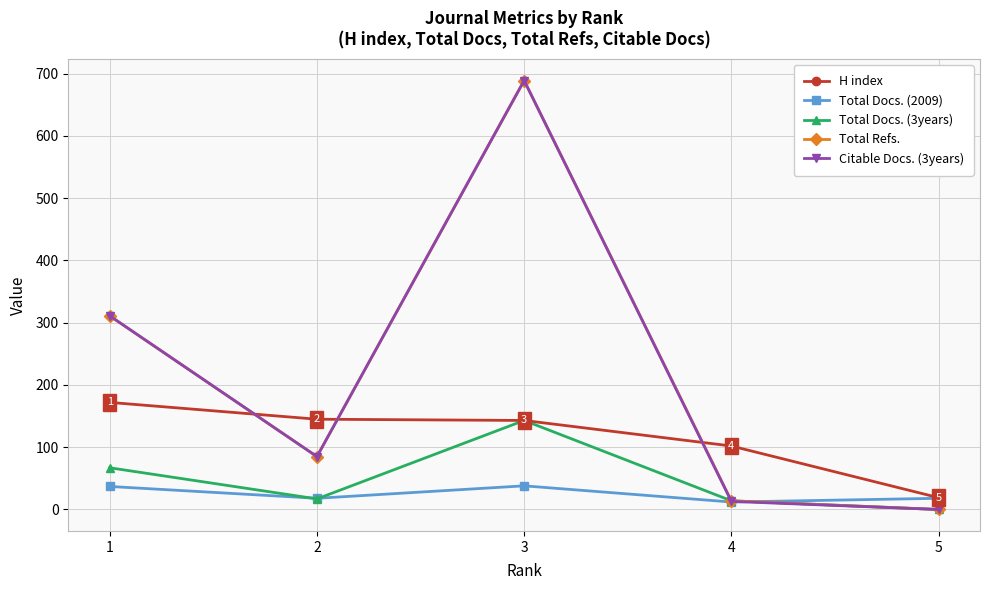

Where does the Total Docs. (3years) series first go above 17?

1